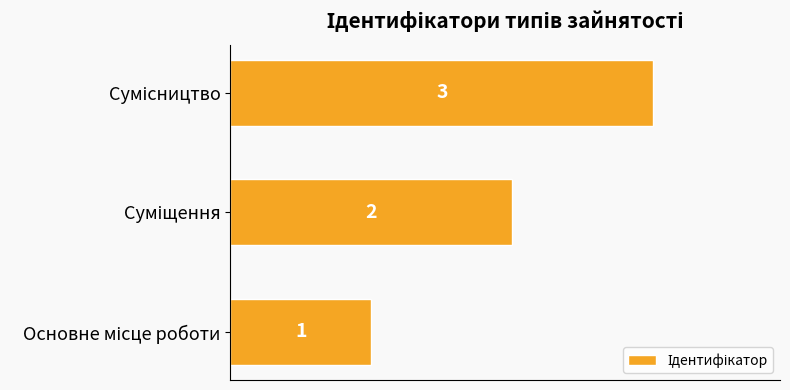

What is the sum of all values?

6